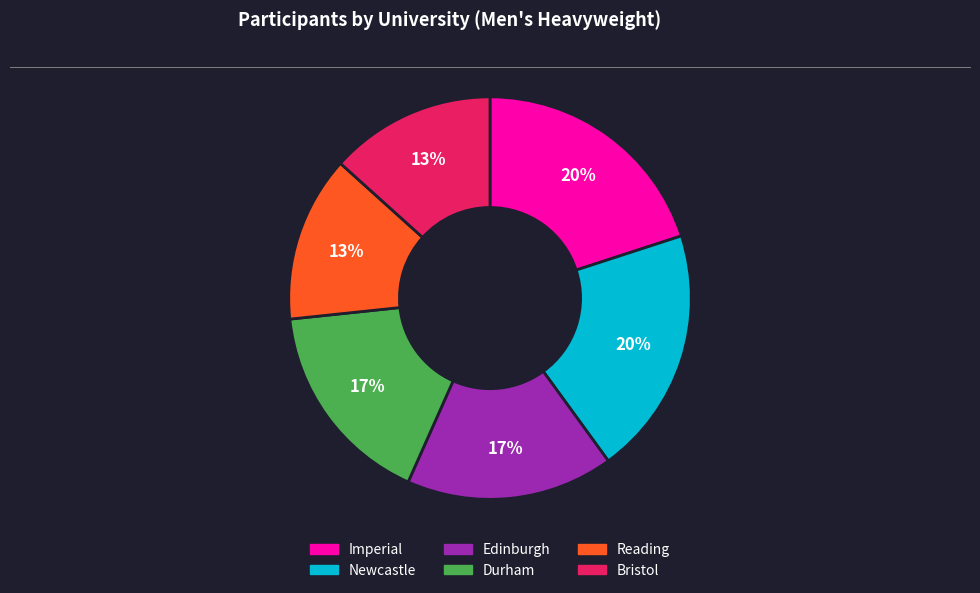

Do Bristol and Durham together represent more than half of the pie?

No